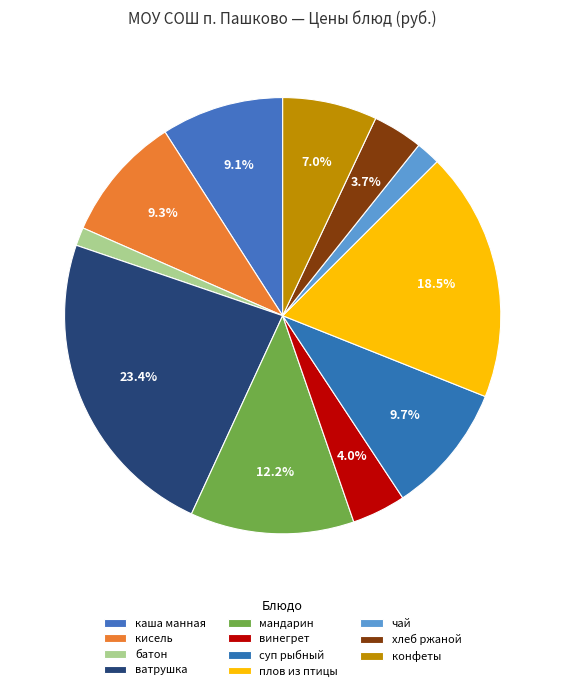

What is the largest slice in the pie chart?

ватрушка